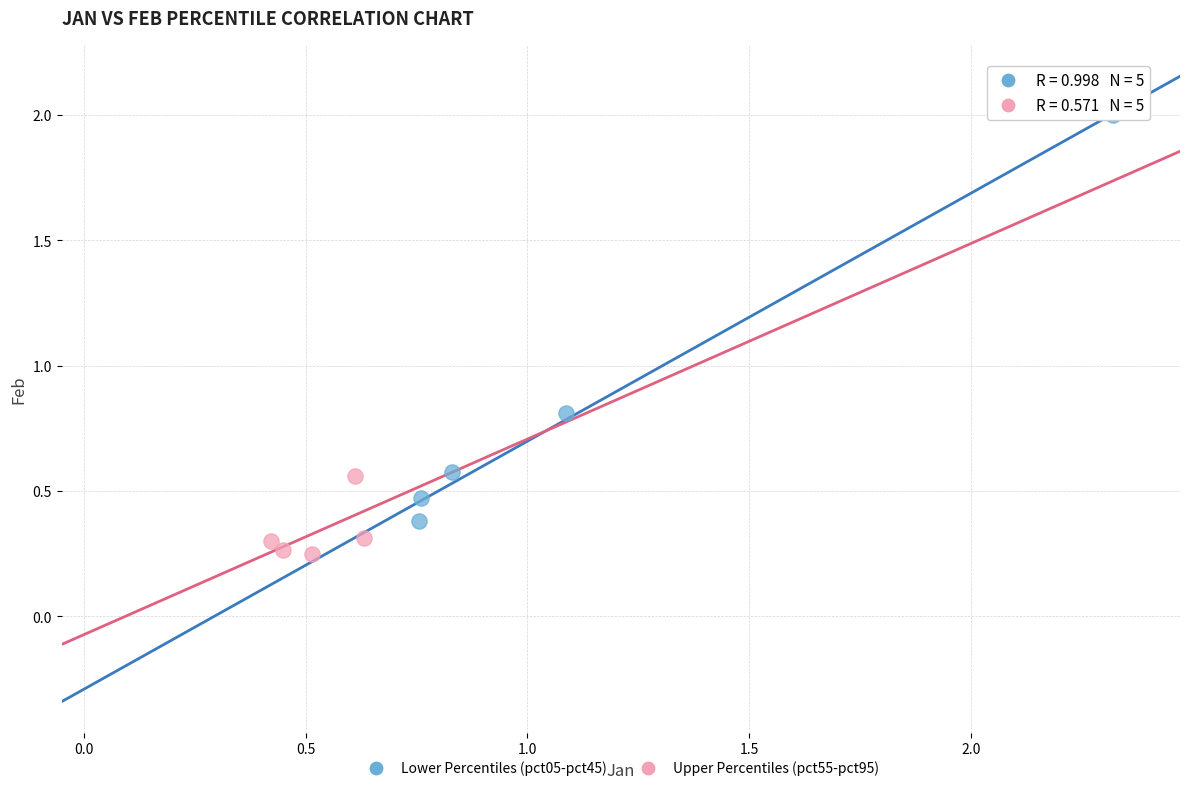

Which series contains the highest Y value?

Lower Percentiles (pct05-pct45)